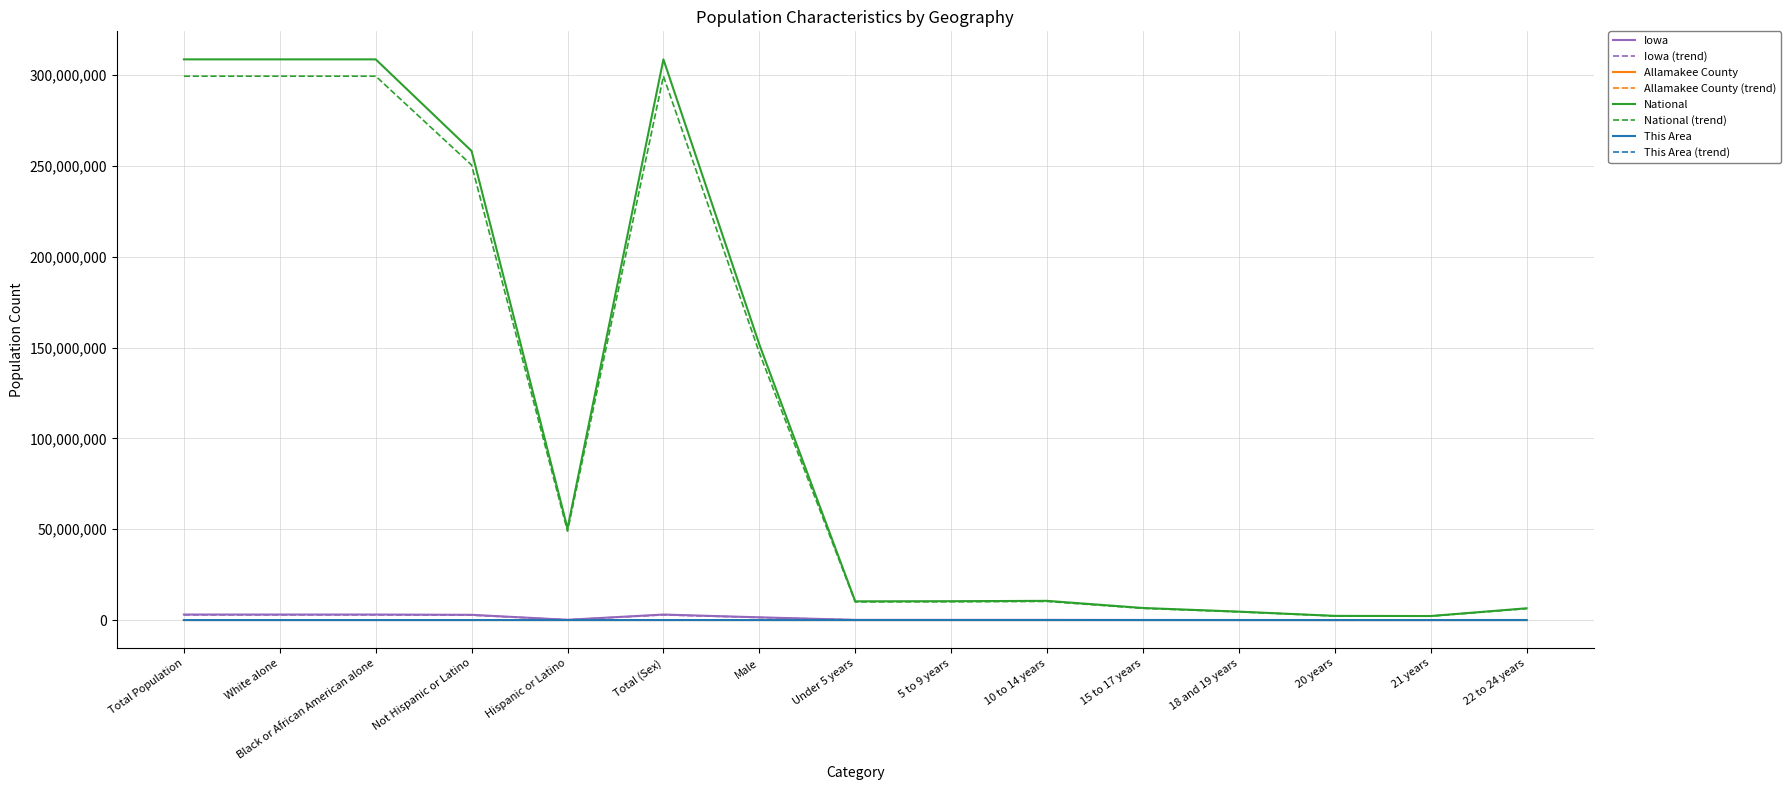

What is the average value of the Allamakee County series?

5417.0